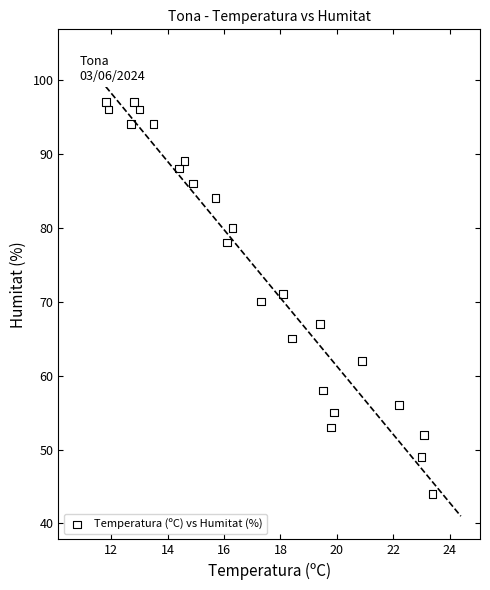

What is the range of Y values (max minus min)?

53